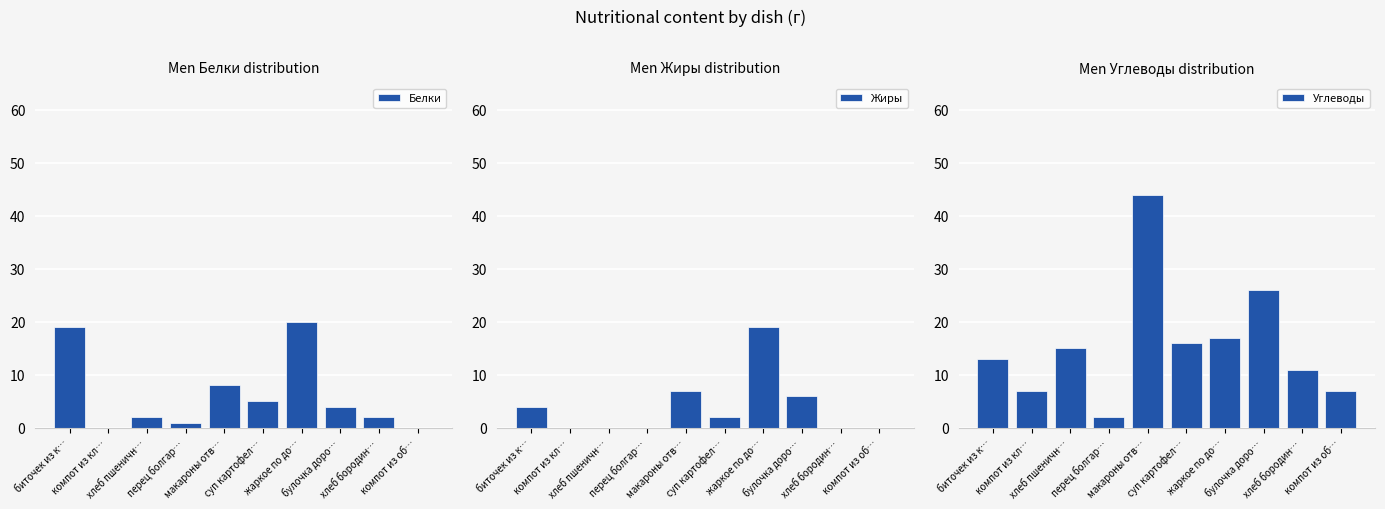

What is the label of the 1st bar from the right?

компот из об…